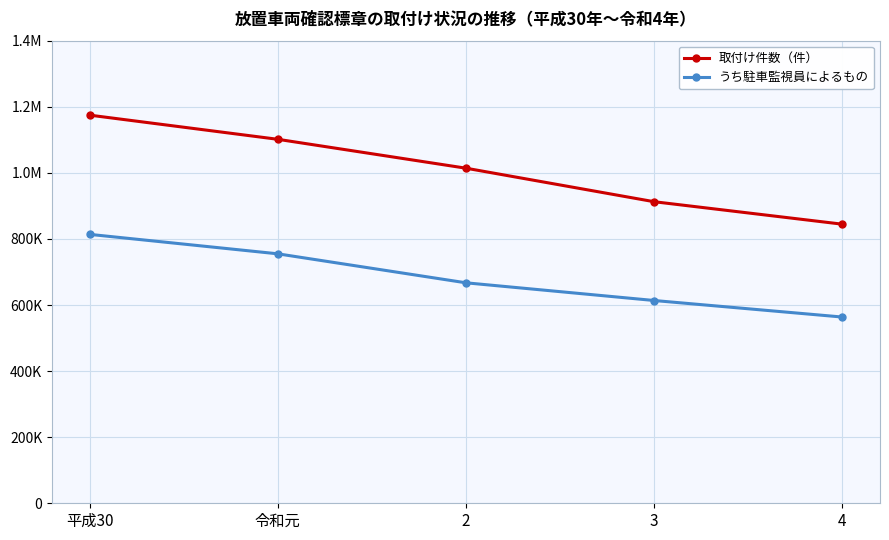

What value does the 取付け件数（件） series have at 4, to the nearest 50?

844600